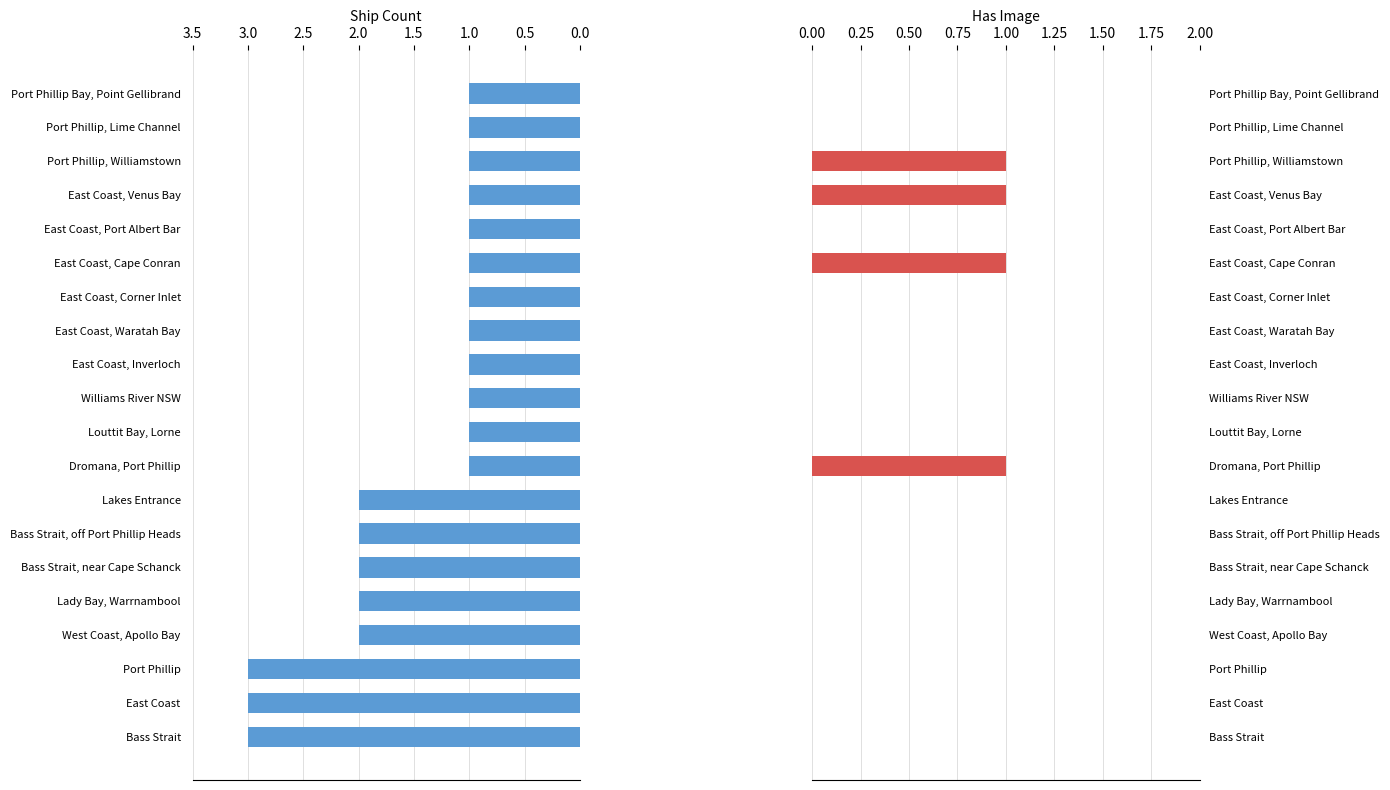

What is the highest value of the Ship Count series?

3